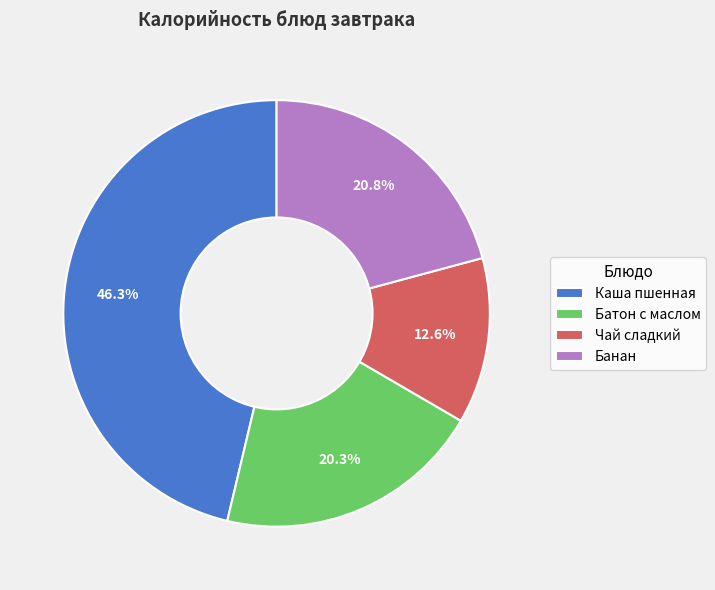

Is it true that Банан is 32% of the pie?

False